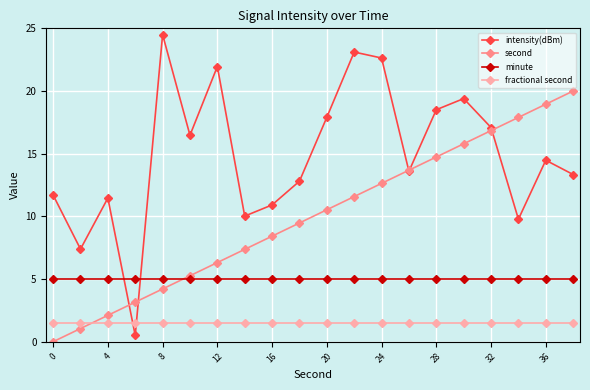

Rank the series by their average value, from lowest to highest.

fractional second, minute, second, intensity(dBm)